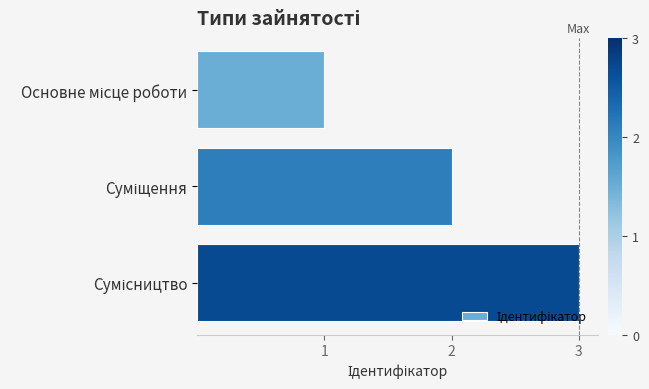

What is the maximum value shown in the chart?

3